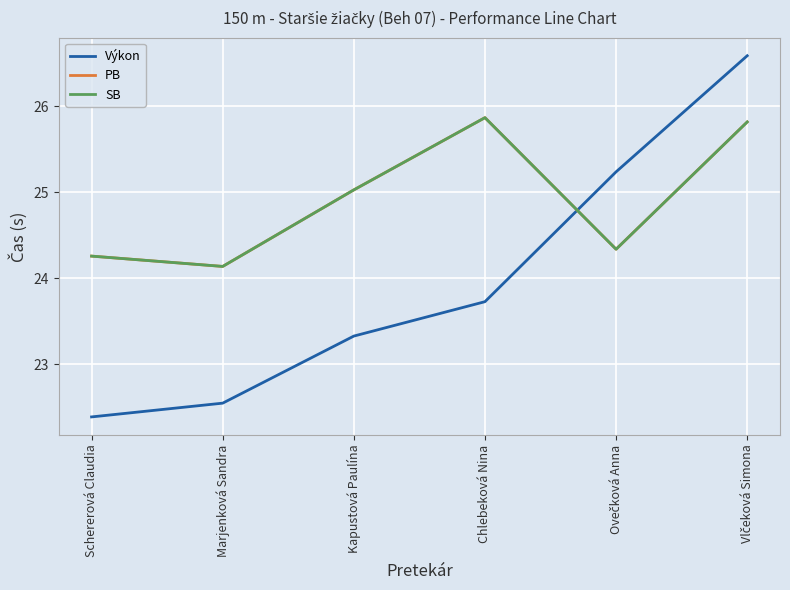

What is the value of the SB point at the 3rd from the left?

25.0